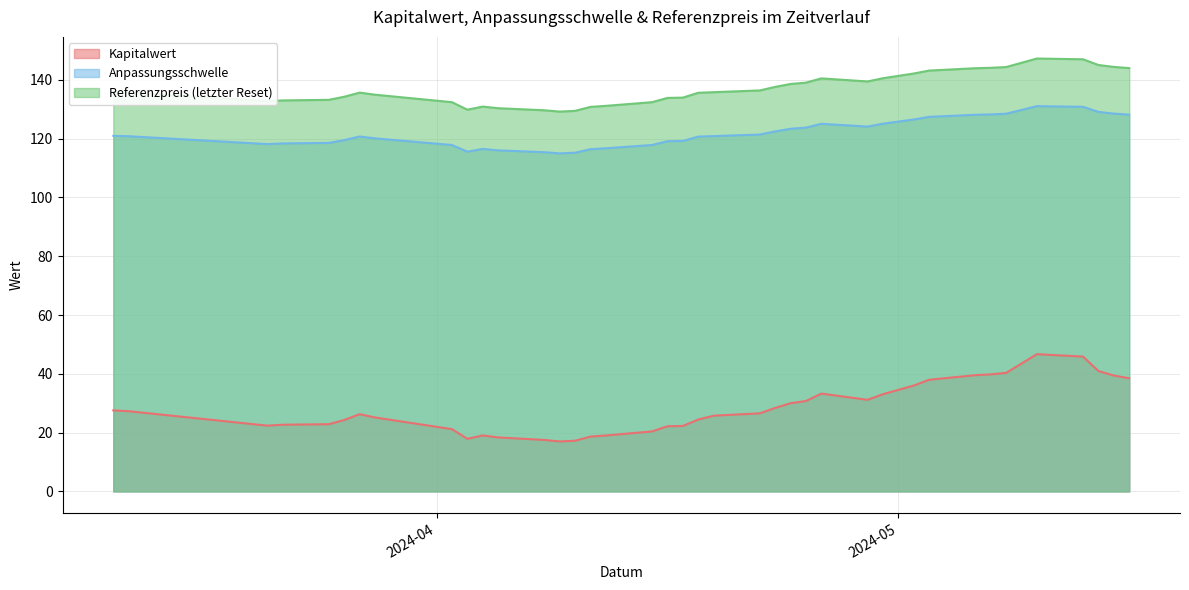

What is the difference between the highest and lowest values at 2024-04-22?

109.8